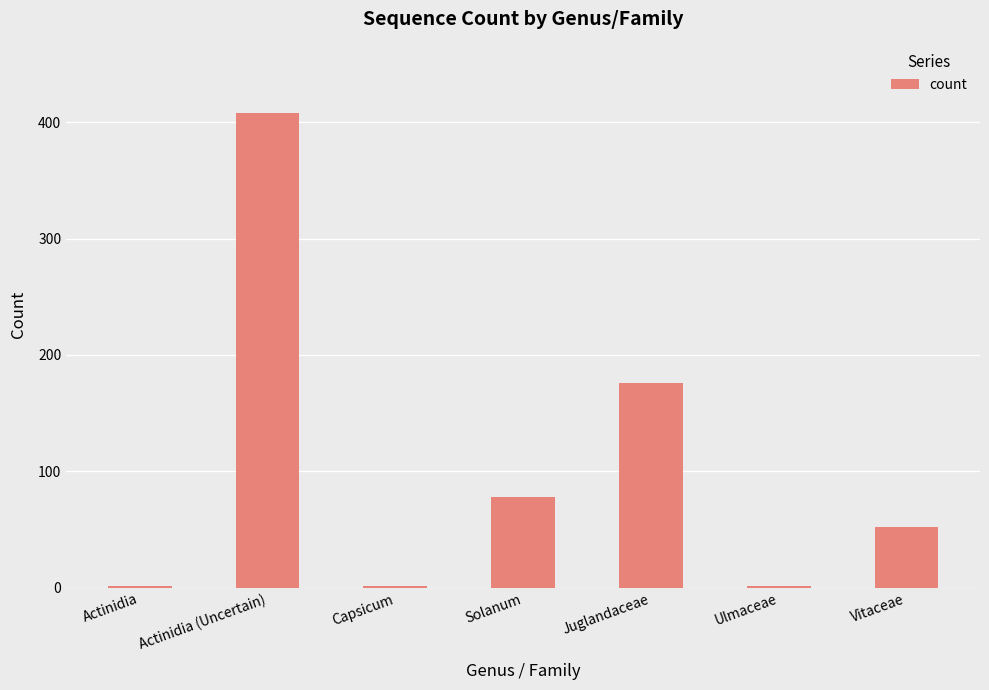

How many data points does each series have?

7